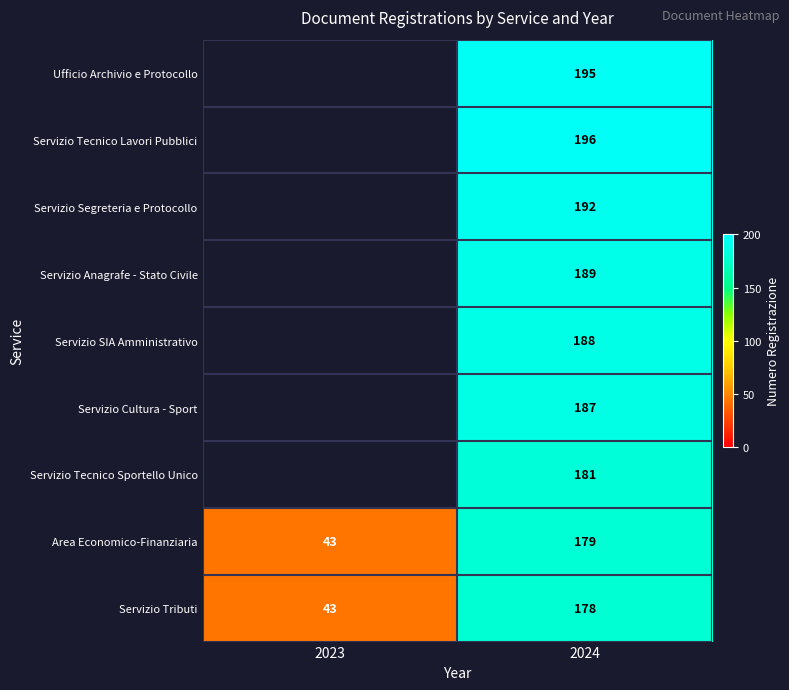

Is it true that Servizio Cultura - Sport equals 187 at 2024?

True